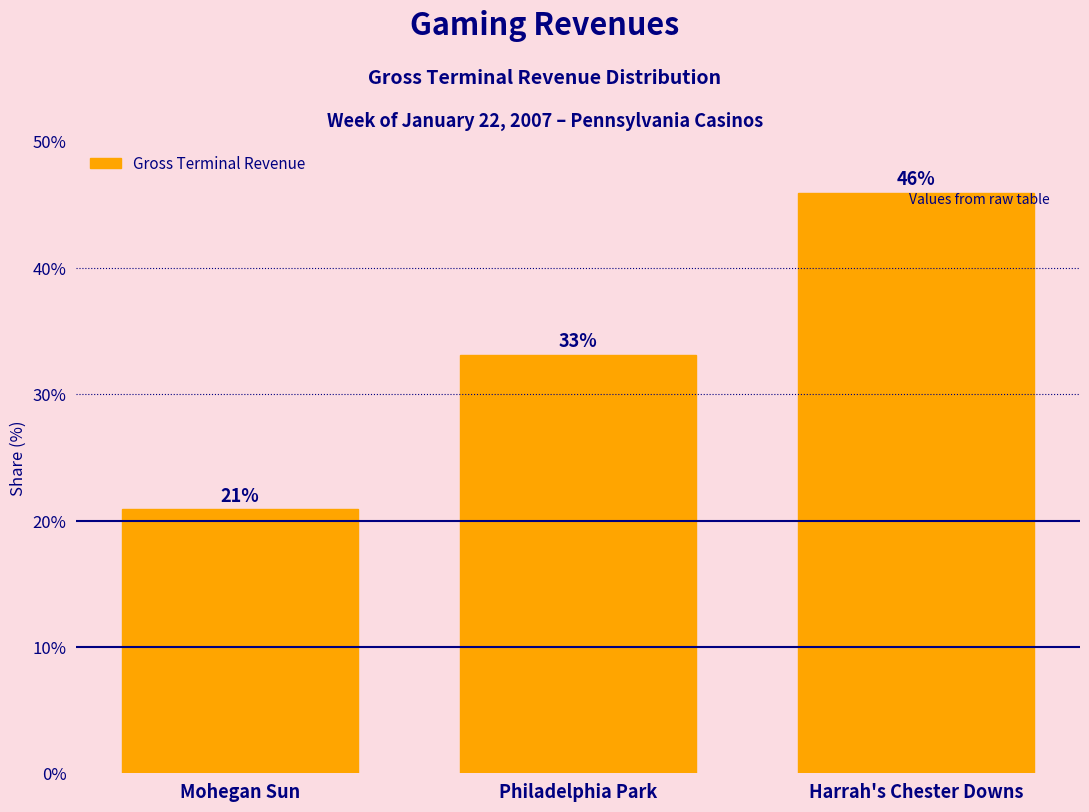

The chart shows a value of 33.1 at Philadelphia Park. True or false?

True